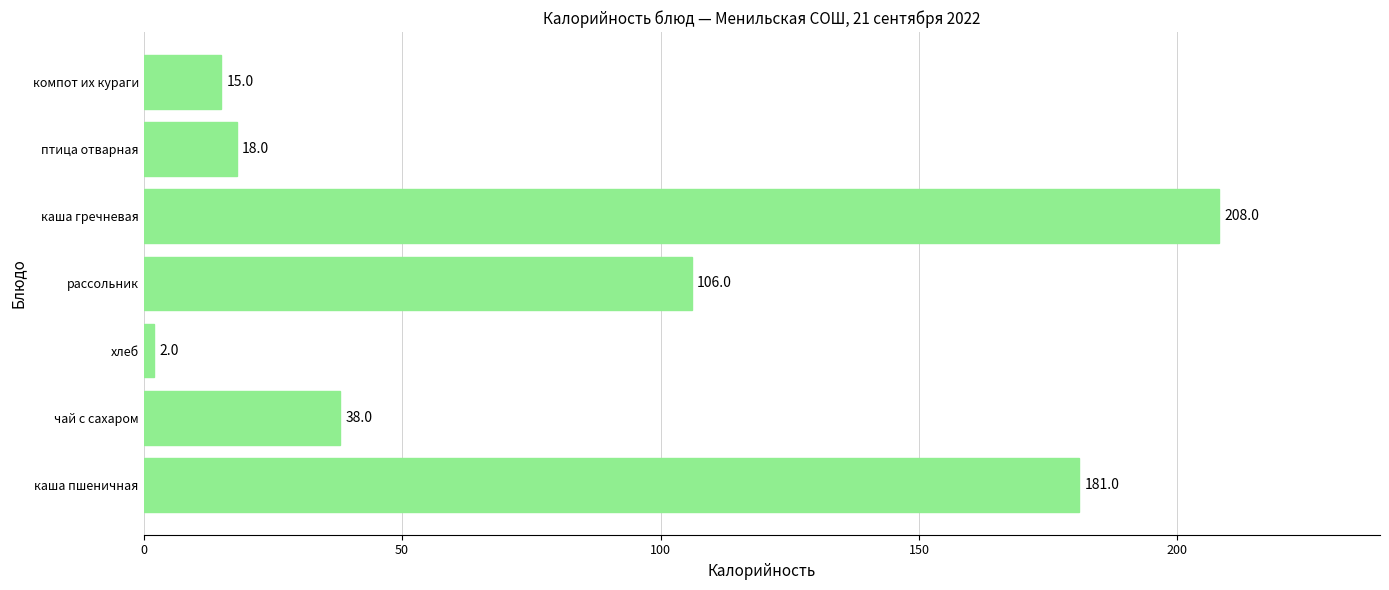

How many bars are there in total?

7